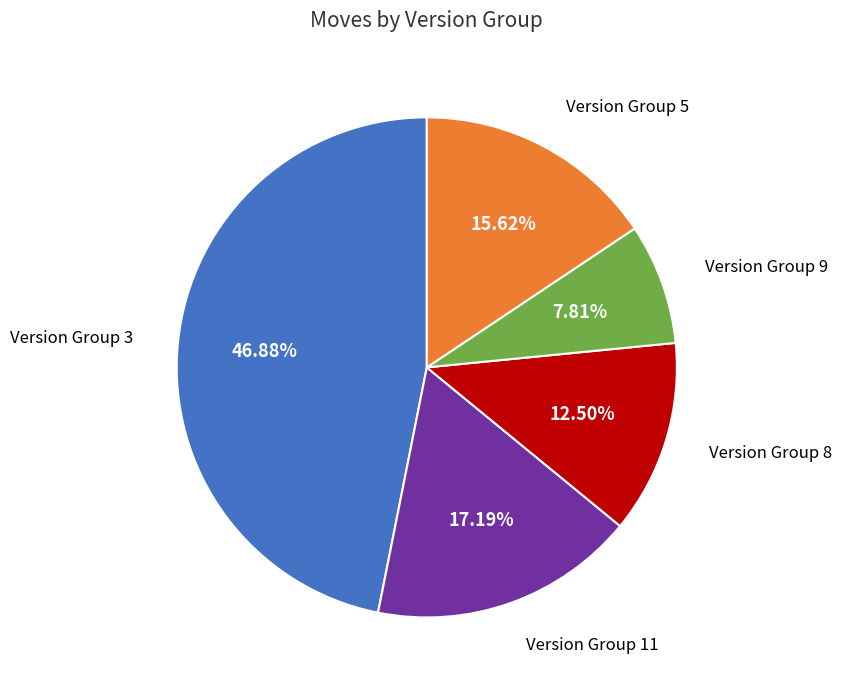

How many segments does this pie chart have?

5